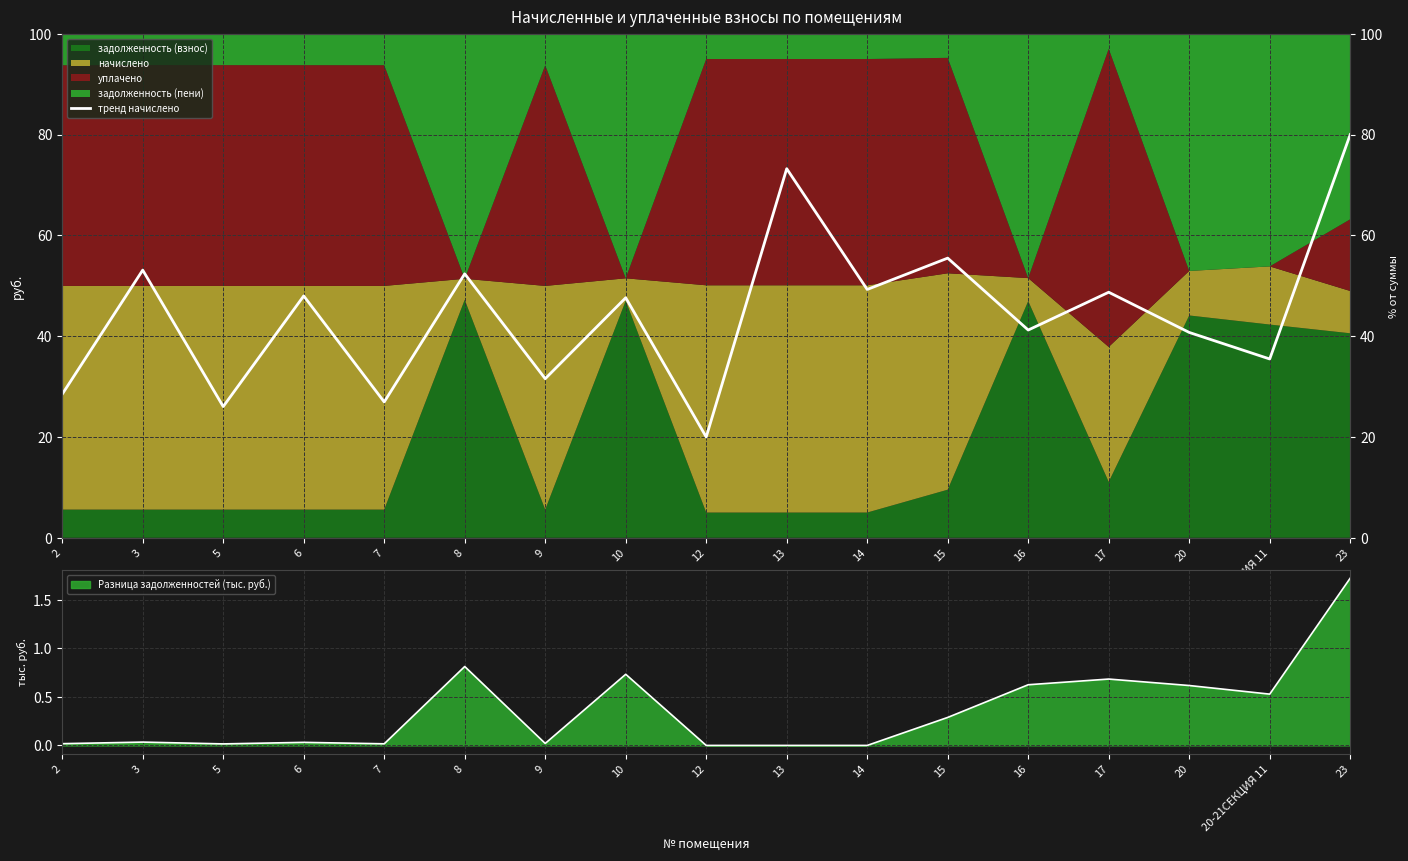

The Разница задолженностей (тыс. руб.) series shows 0.0 at 12. True or false?

True